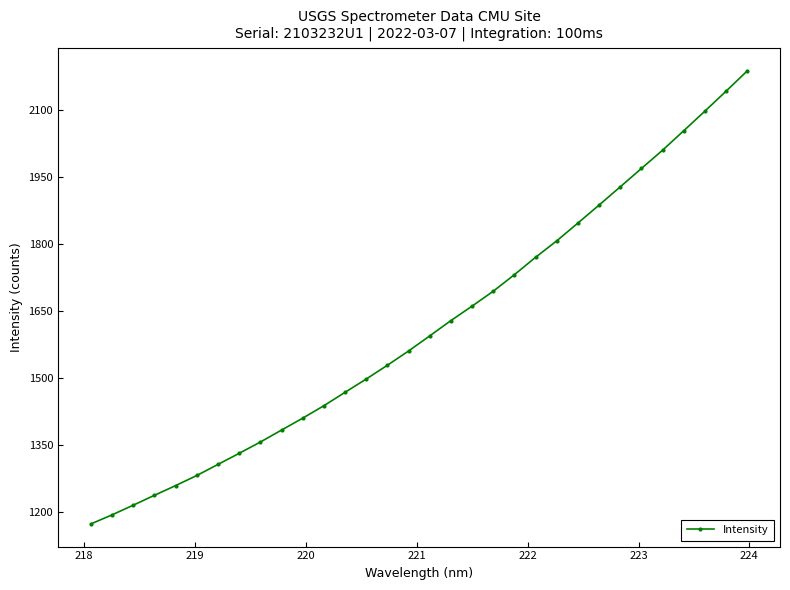

What is the sum of all values?

51634.2